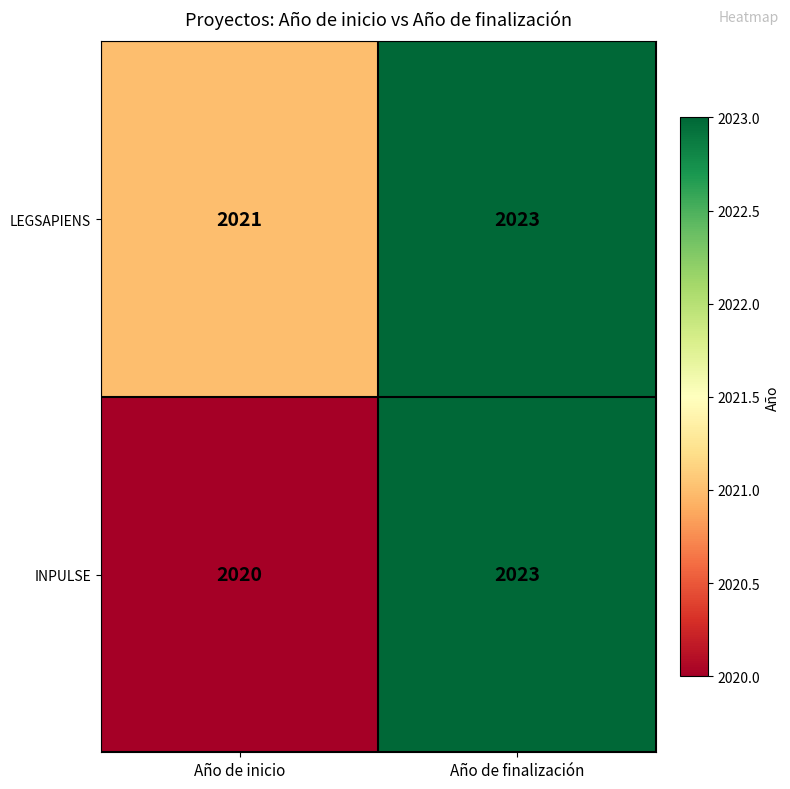

Which series has the largest total across all categories?

LEGSAPIENS